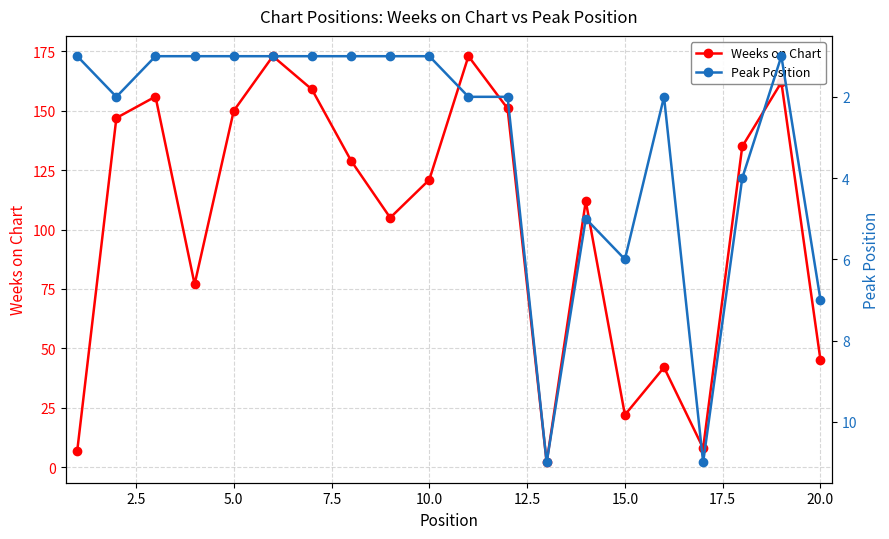

What is the maximum value for Weeks on Chart?

173